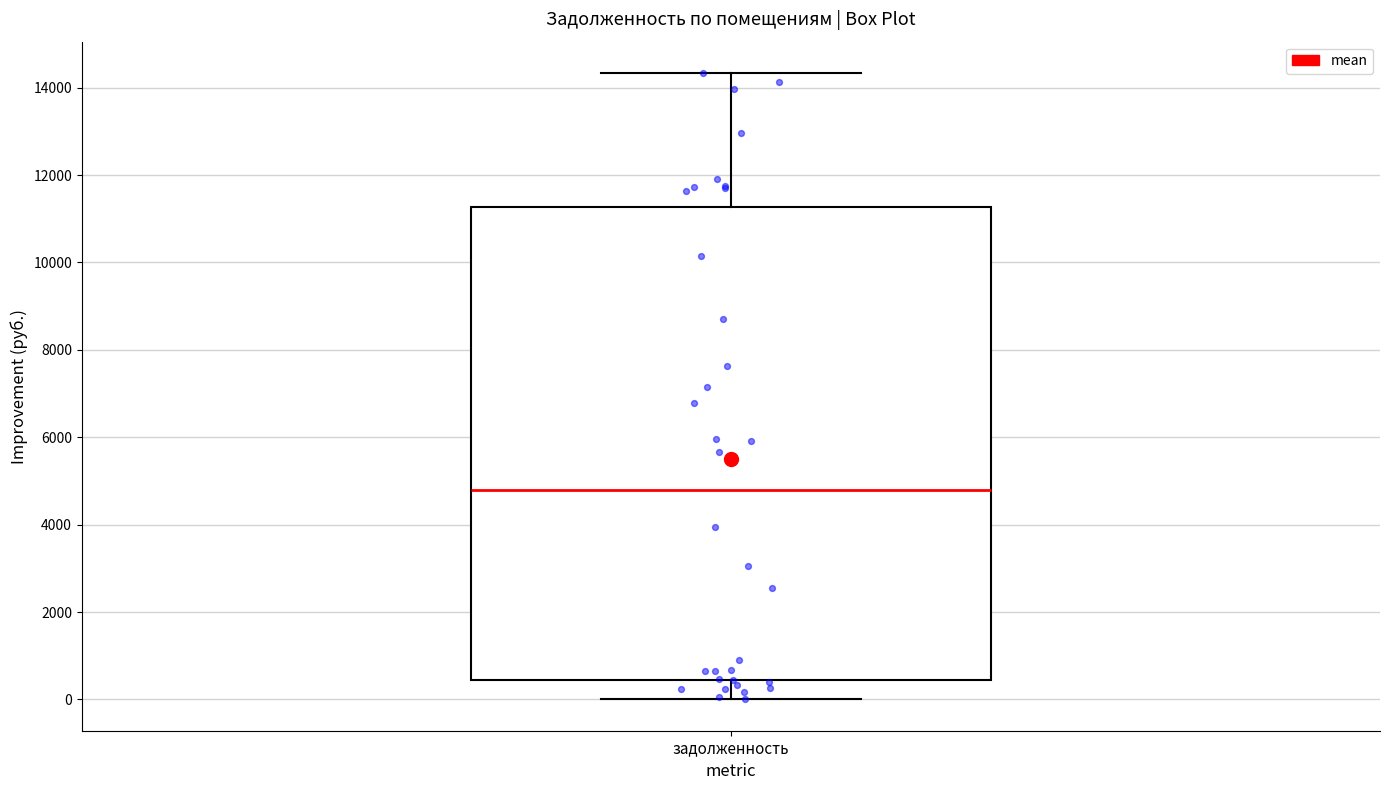

Transcribe this box plot: give where the median line is, the range the box spans, and where the two whiskers end, as read against the y-axis. The values are not printed on the chart, so give them approximately, as read against the axis.

median 4800, box 400 to 11200, whiskers 0 to 14400